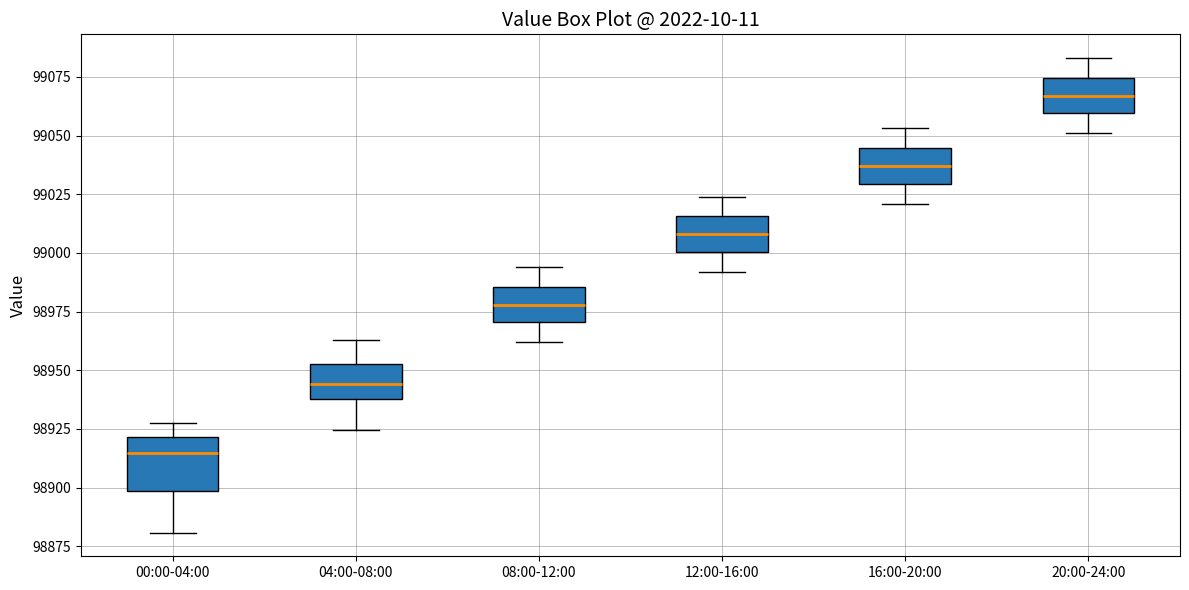

Where does the median line of the box for 12:00-16:00 sit on the y-axis? The values are not printed on the chart, so give them approximately, as read against the axis.

99010